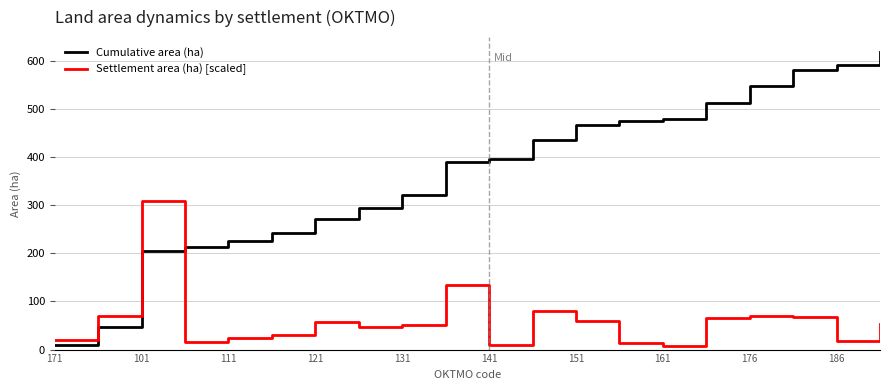

True or false: Settlement area (ha) [scaled] and Cumulative area (ha) cross at least once.

True